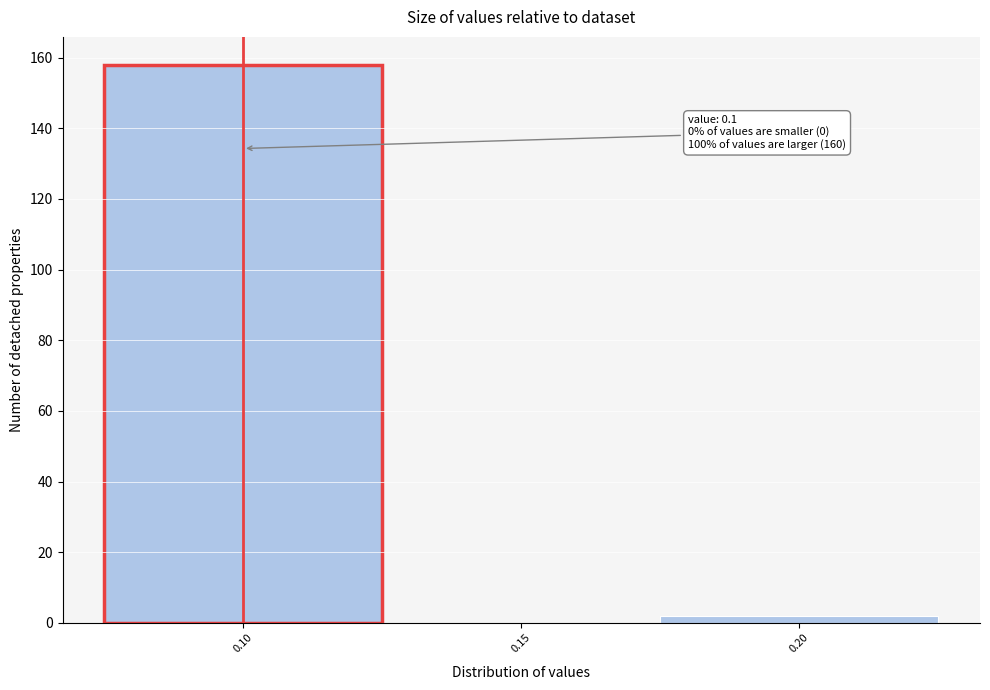

Over which range of the x-axis is the bar tallest?

0.075 to 0.125